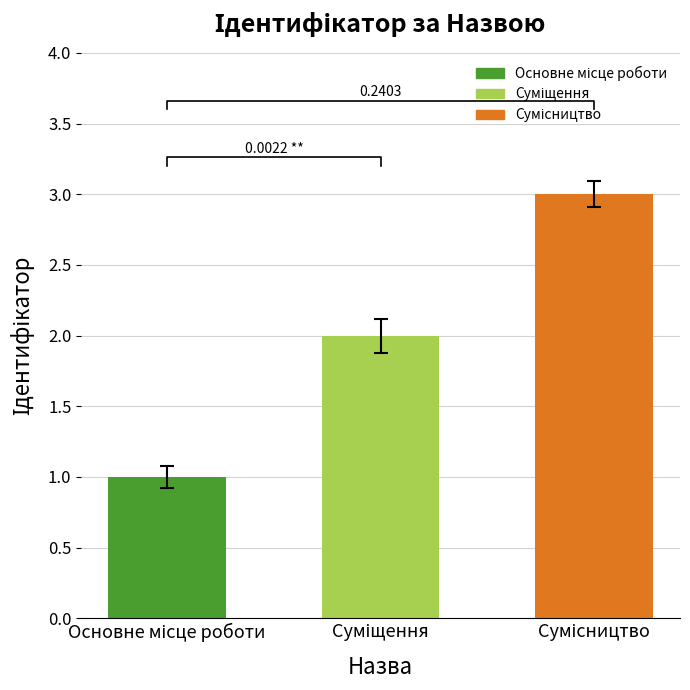

At which category does the chart reach its minimum across all series?

Основне місце роботи